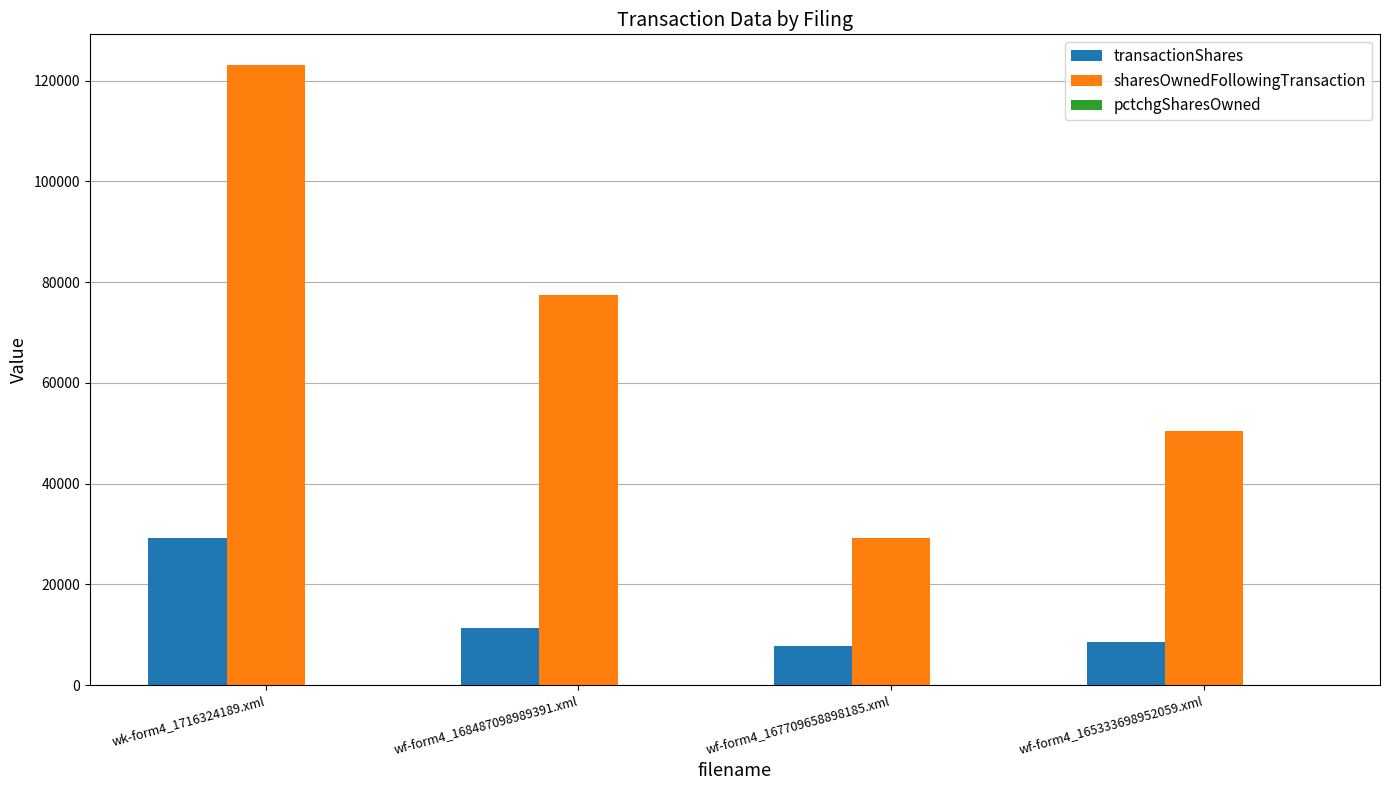

At which category is the sum across all series the highest?

wk-form4_1716324189.xml